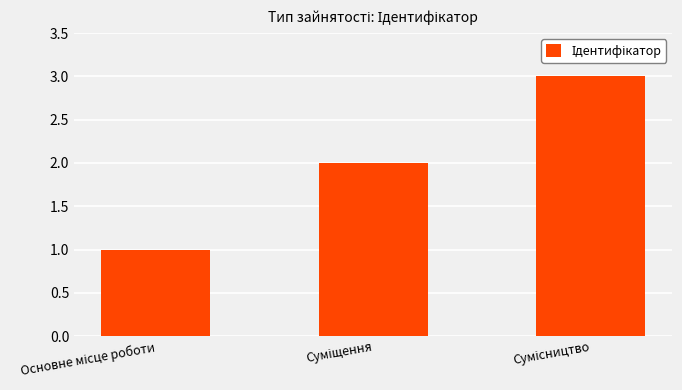

What is the maximum value shown in the chart?

3